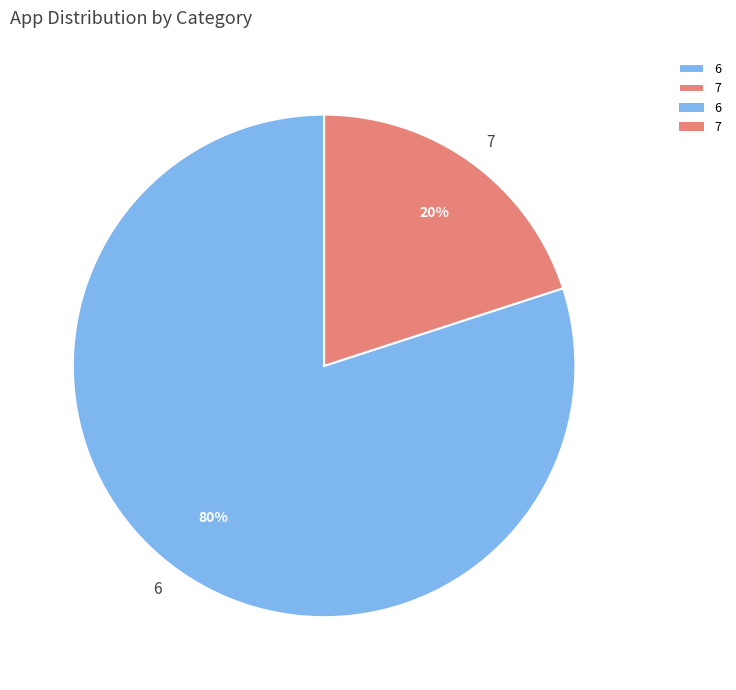

Combined, do 7 and 6 account for over 50%?

Yes